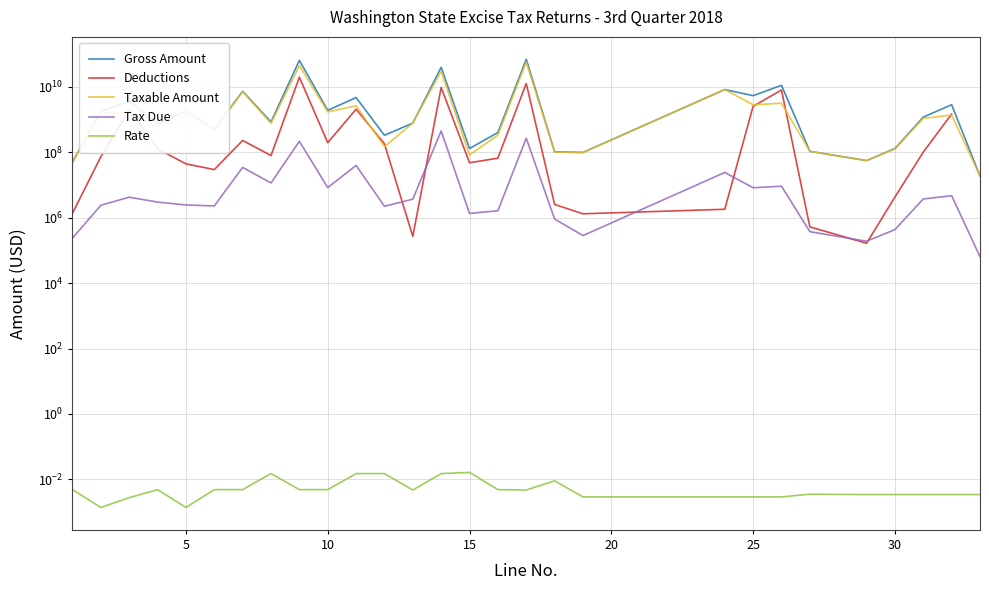

Is the value of Gross Amount at 25 greater than the value of Rate at 25?

Yes